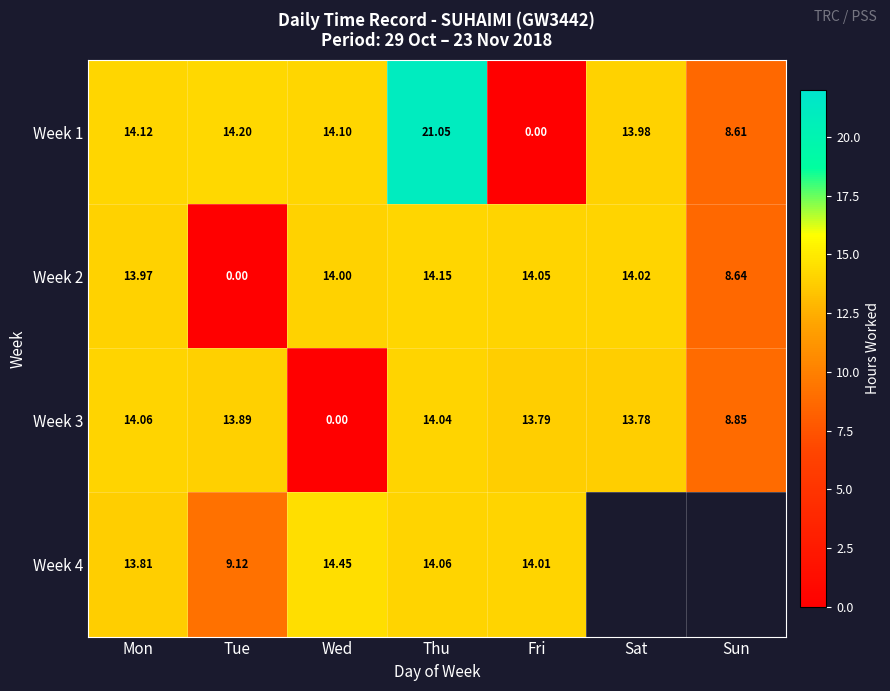

The Week 2 series shows 4.7 at Sun. True or false?

False